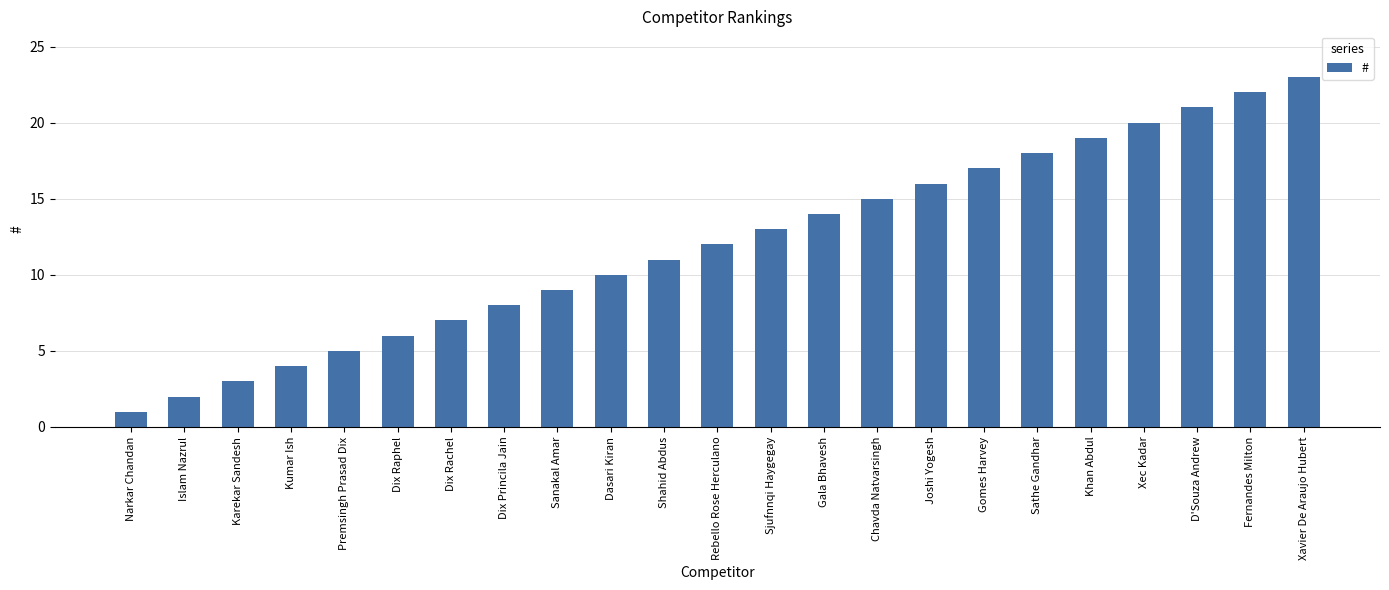

What is the difference between the second highest and minimum values?

21